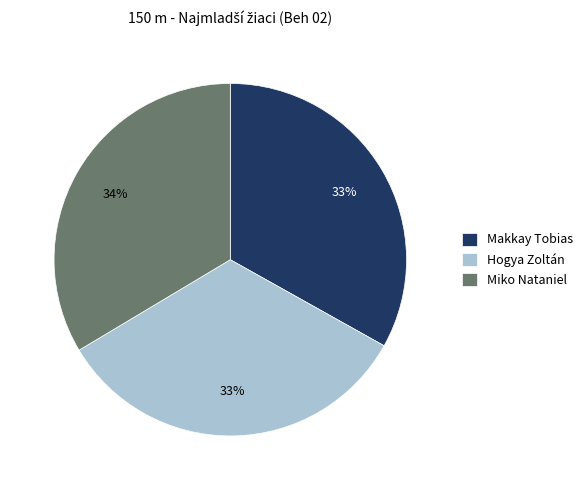

What is the ratio of the value at Makkay Tobias to the value at Hogya Zoltán?

1.0